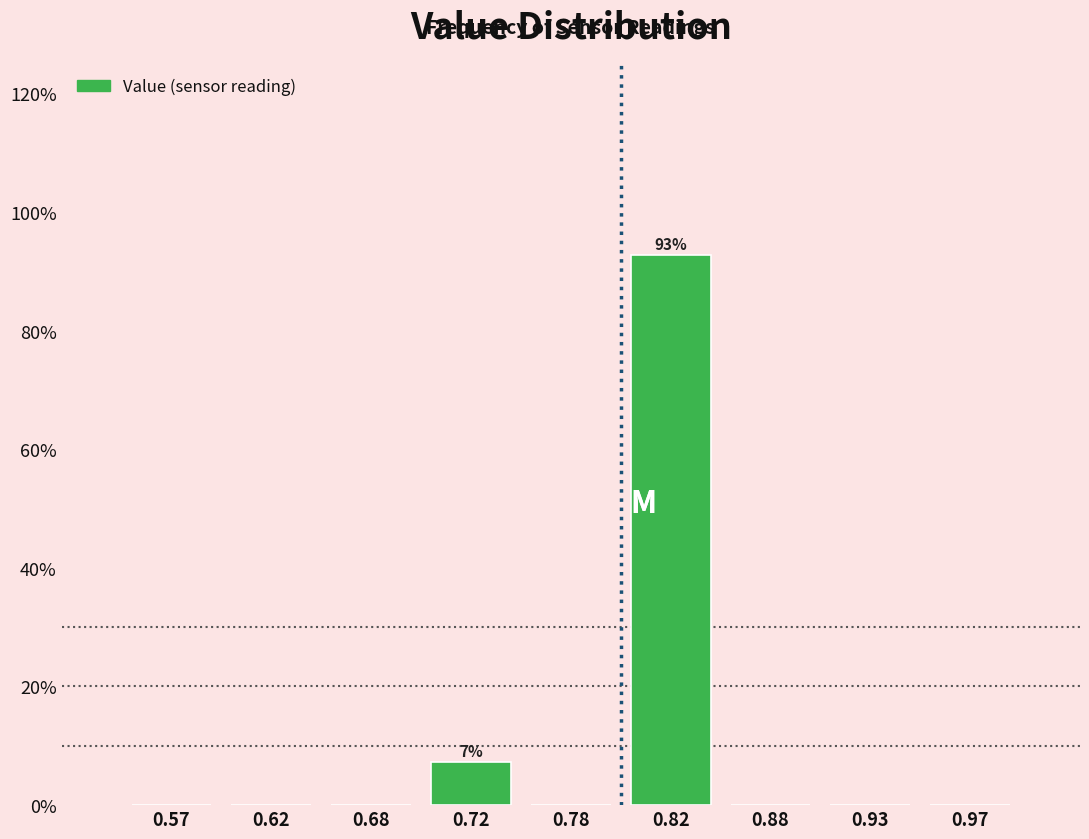

Which range on the x-axis has the tallest bar?

0.80 to 0.85